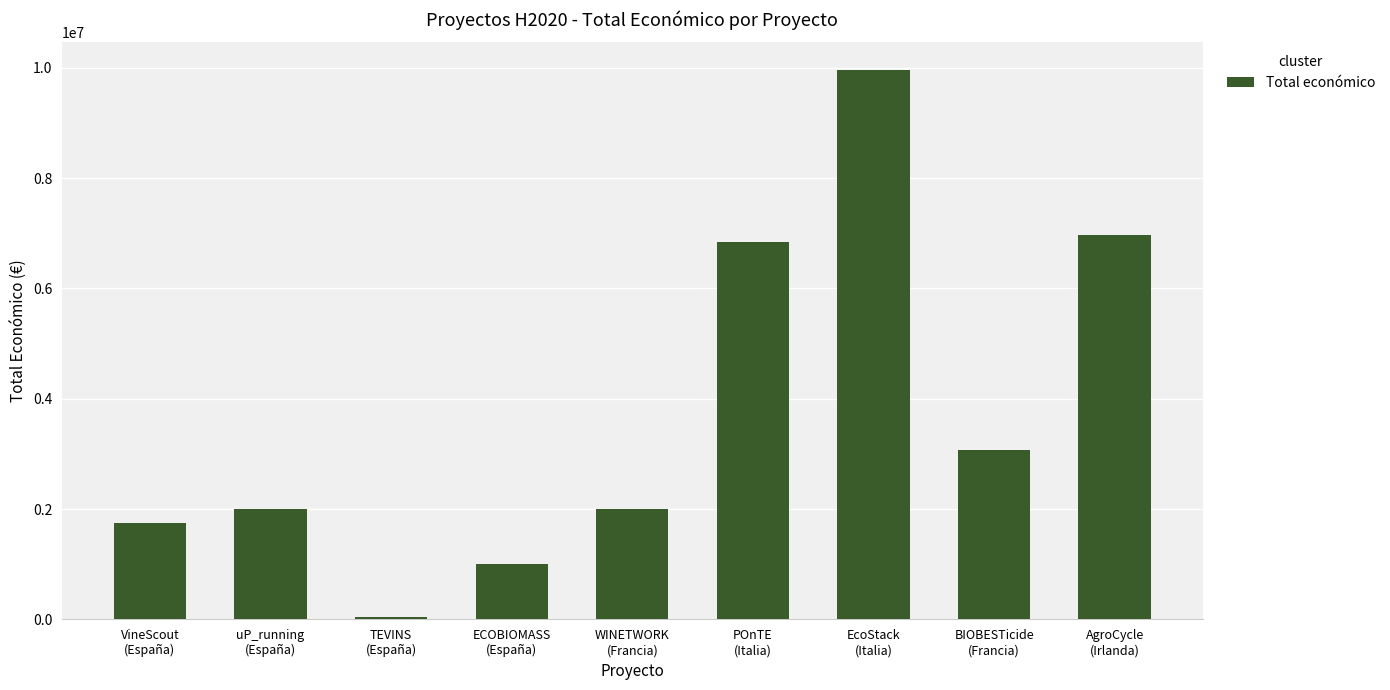

What is the average value?

3736779